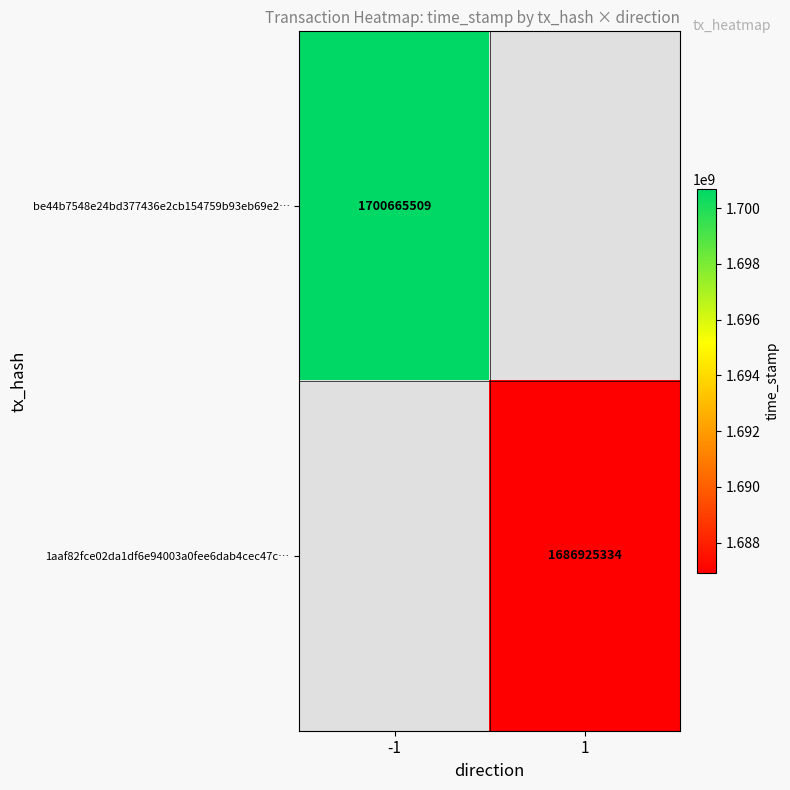

How many series are shown in this chart?

2